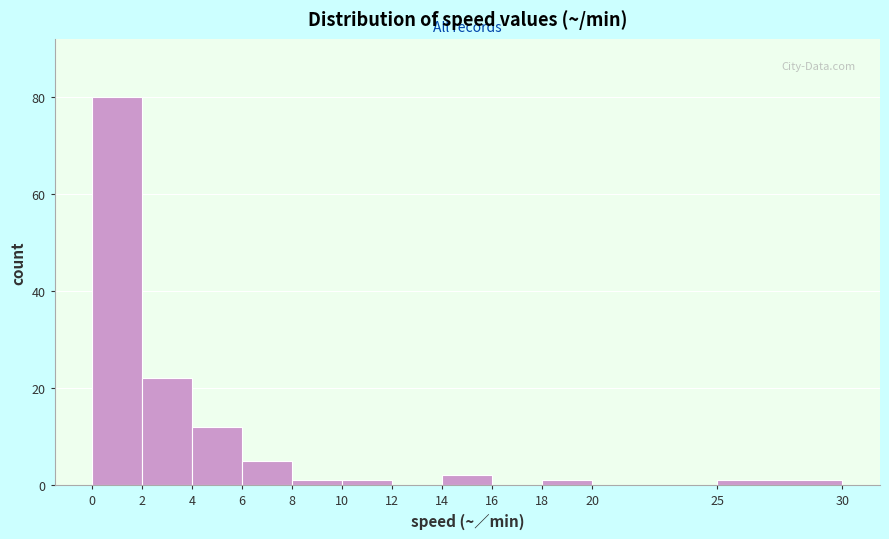

What is the height of the bar covering 0 to 2 on the x-axis? The values are not printed on the chart, so give them approximately, as read against the axis.

80